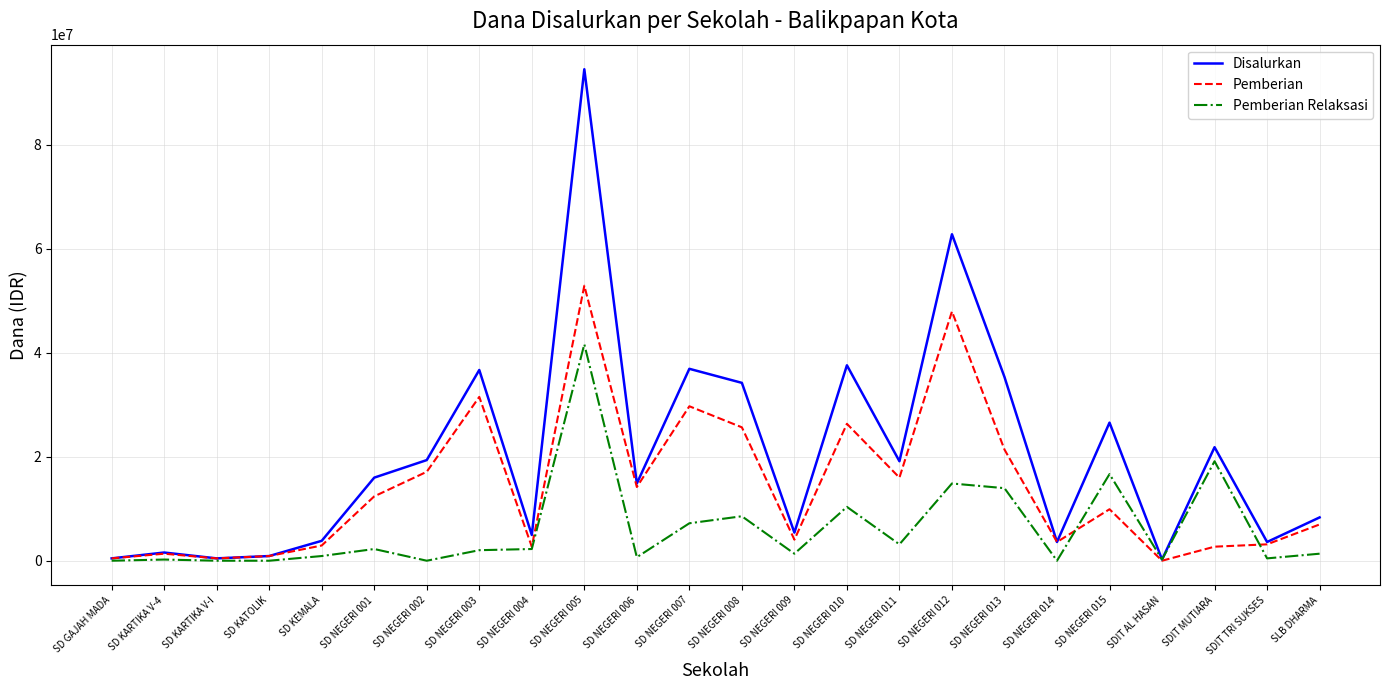

What is the difference between the highest and lowest values at SD GAJAH MADA?

450000